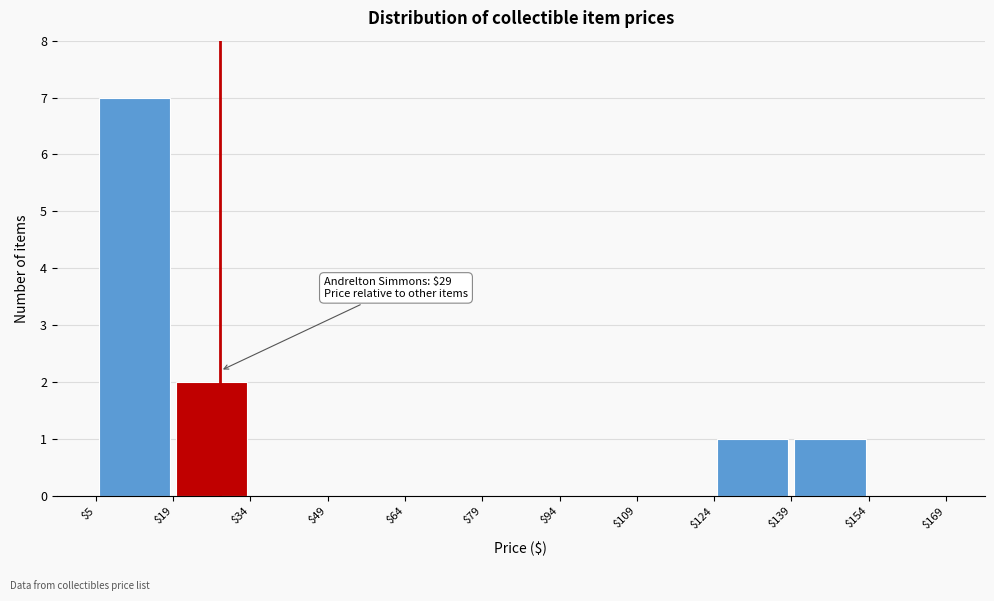

Which range on the x-axis has the tallest bar?

$5 to $19